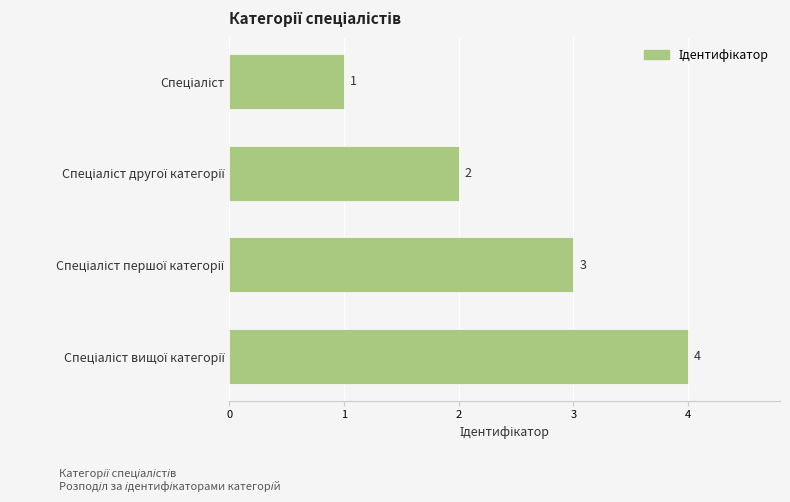

What is the sum of all values?

10